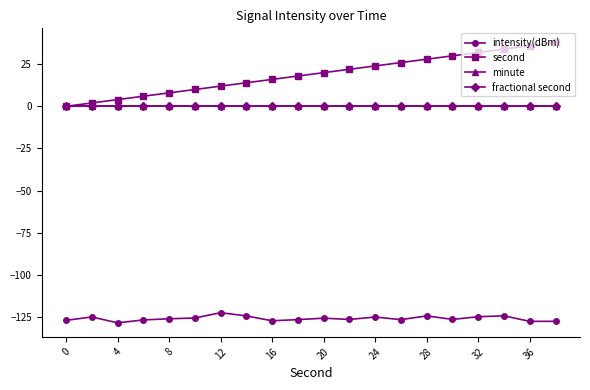

Reading right to left, list all the values displayed in this chart.

intensity(dBm): -127.7	-127.7	-124.4	-125.0	-126.6	-124.5	-126.7	-125.2	-126.6	-125.8	-126.7	-127.4	-124.5	-122.6	-125.7	-126.2	-126.9	-128.6	-125.1	-127.1
second: 38.0	36.0	34.0	32.0	30.0	28.0	26.0	24.0	22.0	20.0	18.0	16.0	14.0	12.0	10.0	8.0	6.0	4.0	2.0	0.0
minute: 0.0	0.0	0.0	0.0	0.0	0.0	0.0	0.0	0.0	0.0	0.0	0.0	0.0	0.0	0.0	0.0	0.0	0.0	0.0	0.0
fractional second: 0.0	0.0	0.0	0.0	0.0	0.0	0.0	0.0	0.0	0.0	0.0	0.0	0.0	0.0	0.0	0.0	0.0	0.0	0.0	0.0